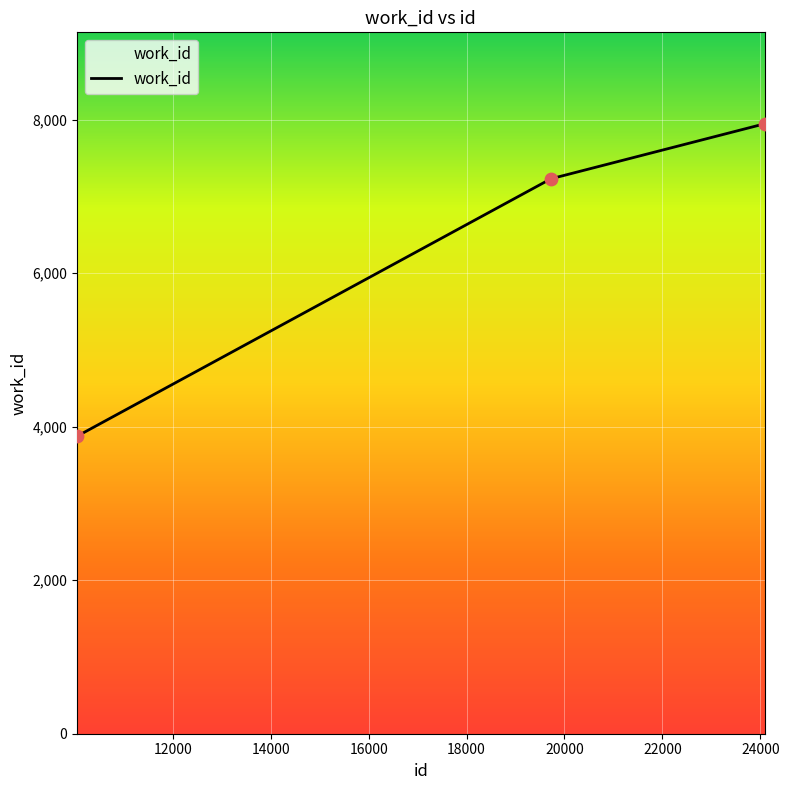

What is the change in value from 10044 to 19723?

+3353